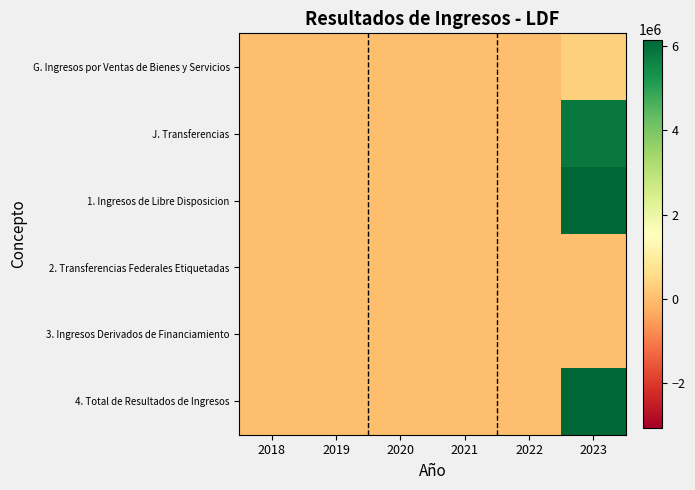

Reading left to right, what are all the values shown in this chart?

G. Ingresos por Ventas de Bienes y Servicios: 2018=0.0	2019=0.0	2020=0.0	2021=0.0	2022=0.0	2023=338166.8
J. Transferencias: 2018=0.0	2019=0.0	2020=0.0	2021=0.0	2022=0.0	2023=5815310.9
1. Ingresos de Libre Disposicion: 2018=0.0	2019=0.0	2020=0.0	2021=0.0	2022=0.0	2023=6153477.7
2. Transferencias Federales Etiquetadas: 2018=0.0	2019=0.0	2020=0.0	2021=0.0	2022=0.0	2023=0.0
3. Ingresos Derivados de Financiamiento: 2018=0.0	2019=0.0	2020=0.0	2021=0.0	2022=0.0	2023=0.0
4. Total de Resultados de Ingresos: 2018=0.0	2019=0.0	2020=0.0	2021=0.0	2022=0.0	2023=6153477.7